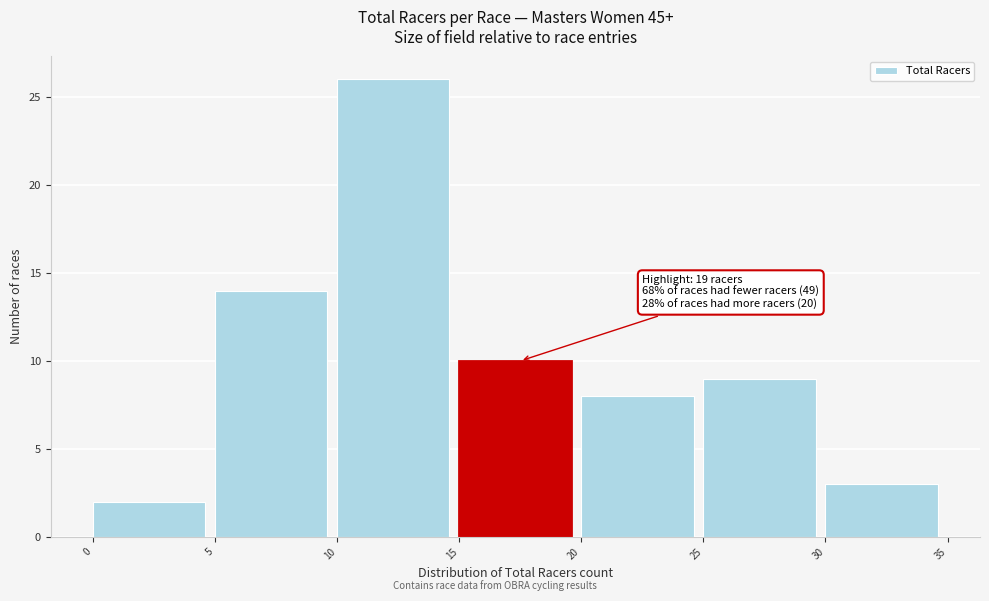

Over which range of the x-axis is the bar tallest?

10 to 15